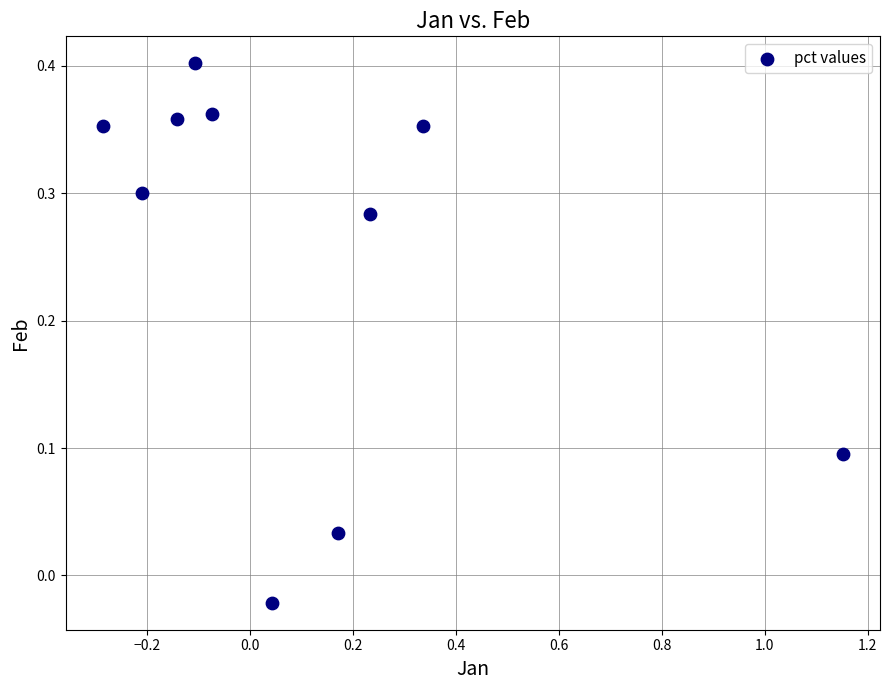

What is the range of X values (max minus min)?

1.4